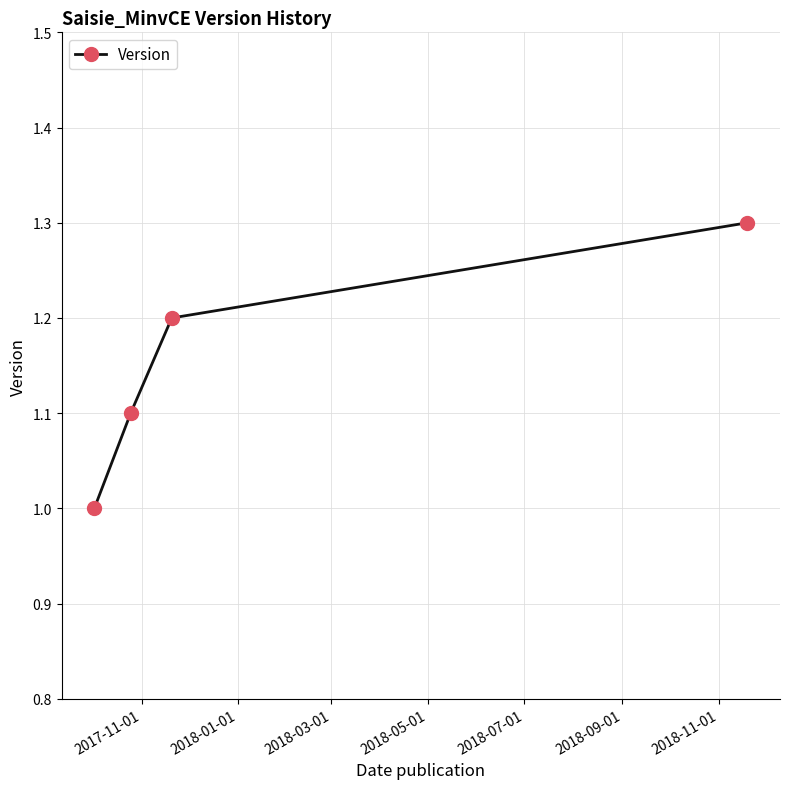

What is the sum of all values?

4.6